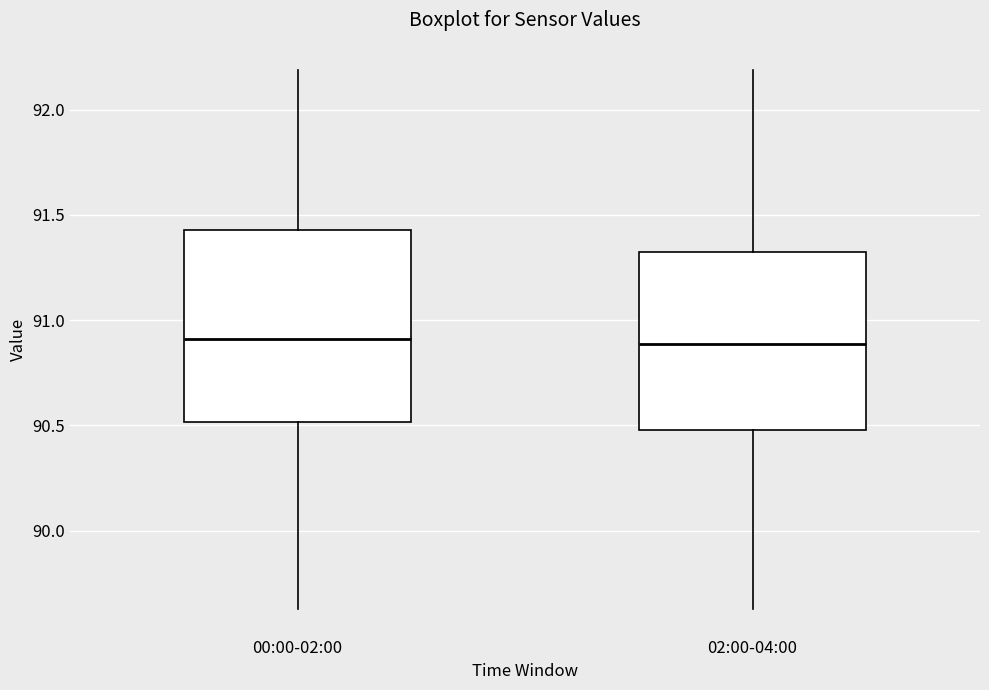

Reading left to right, transcribe this box plot: for each box, give where its median line is, the range the box spans, and where its two whiskers end, as read against the y-axis. The values are not printed on the chart, so give them approximately, as read against the axis.

00:00-02:00: median 90.90, box 90.50 to 91.45, whiskers 89.65 to 92.20
02:00-04:00: median 90.90, box 90.50 to 91.35, whiskers 89.65 to 92.20